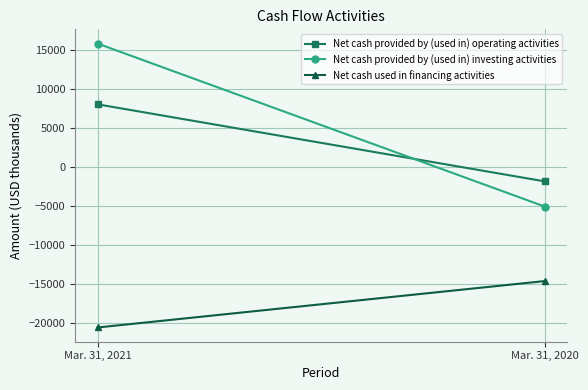

How many data points does each series have?

2